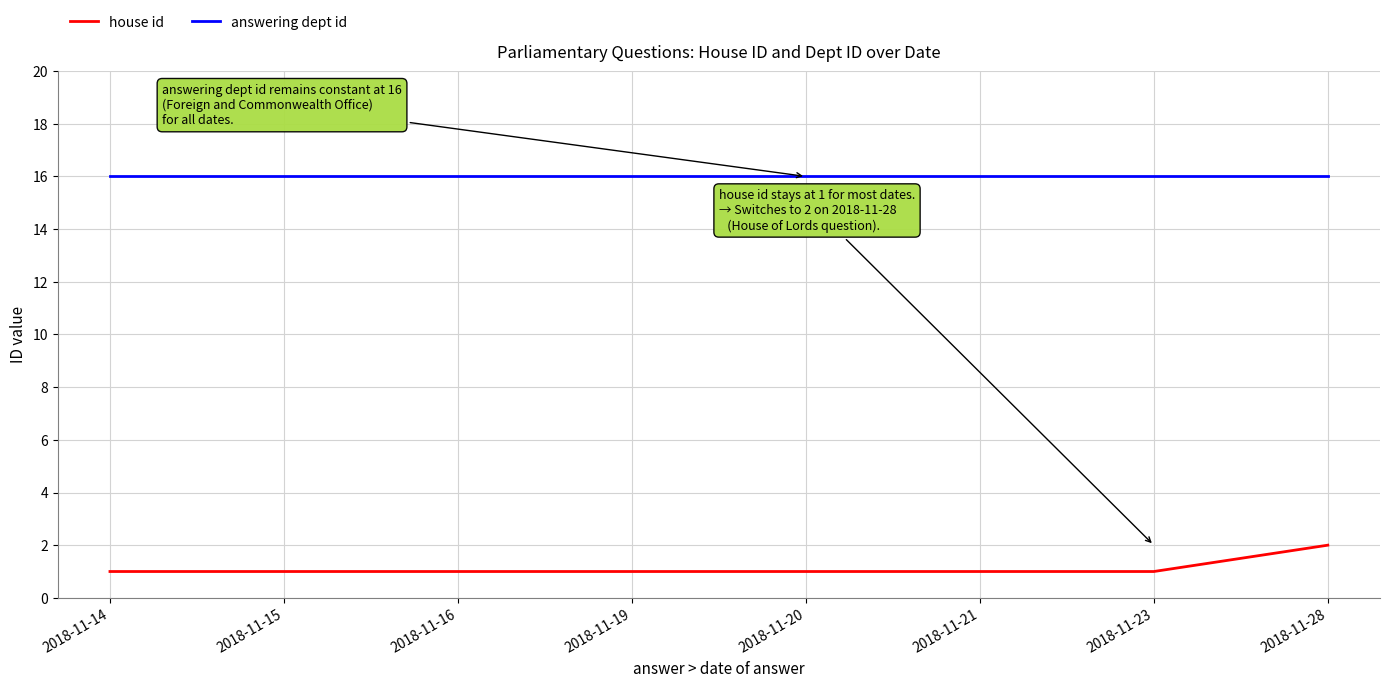

What is the spread (max minus min) of values at 2018-11-15?

15